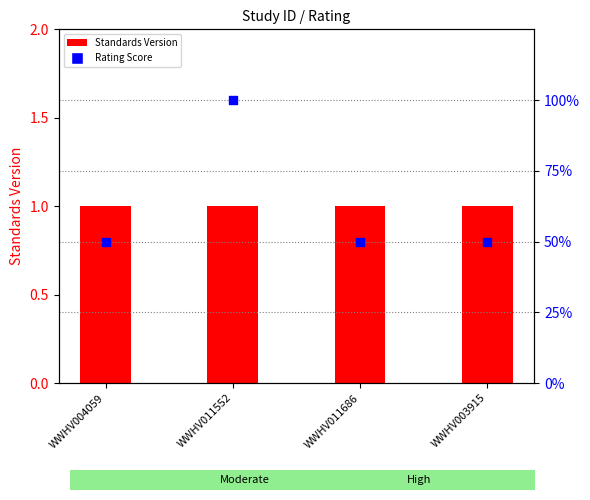

Is the value of Standards Version at WWHV011552 greater than the value of Rating Score at WWHV011686?

No